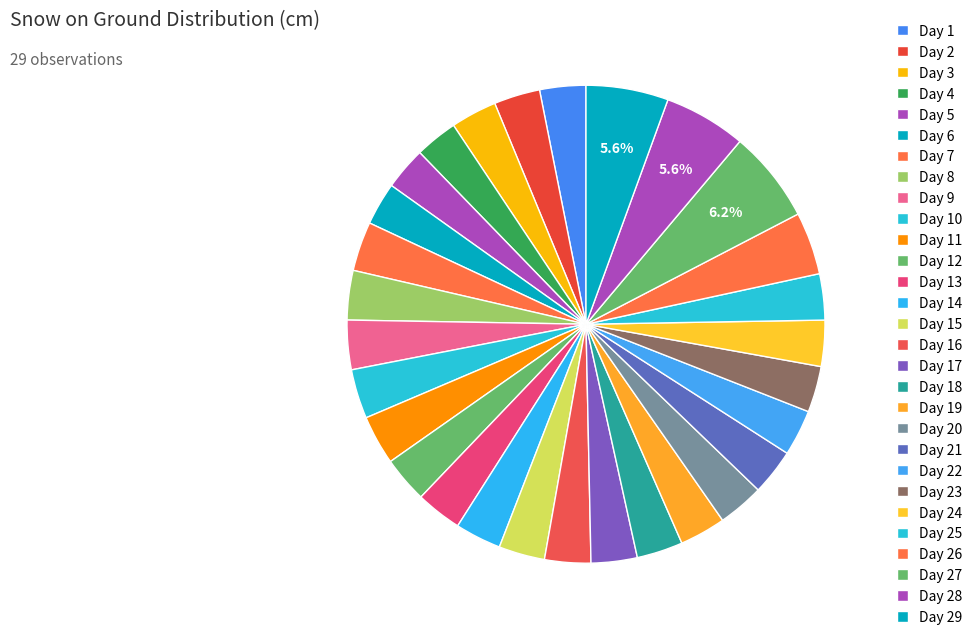

What percentage is the Day 12 slice, to the nearest percent?

3%